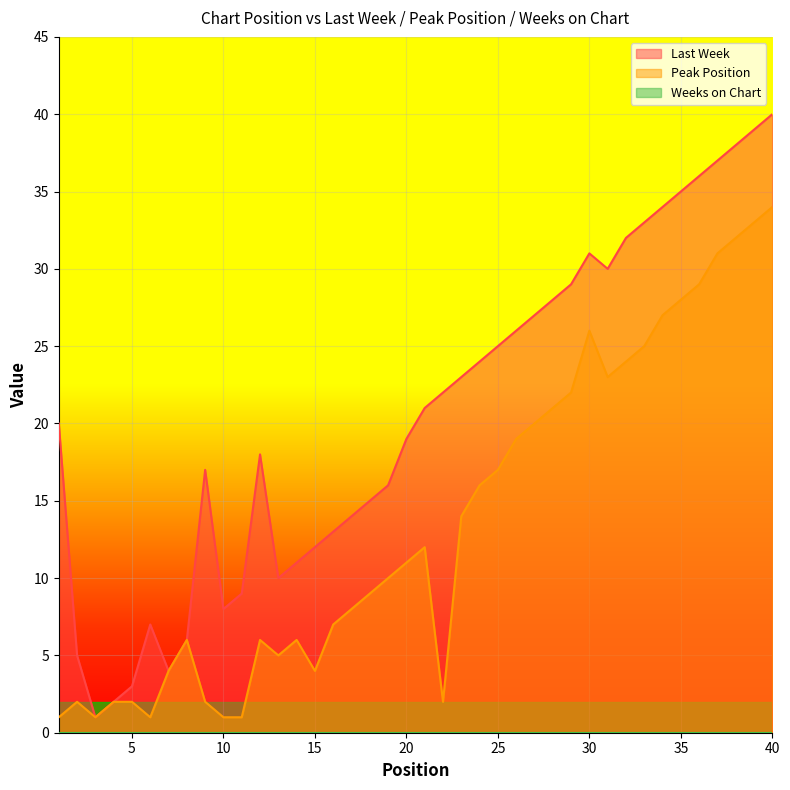

In Peak Position, how many points are higher than both neighbors (excluding endpoints)?

6